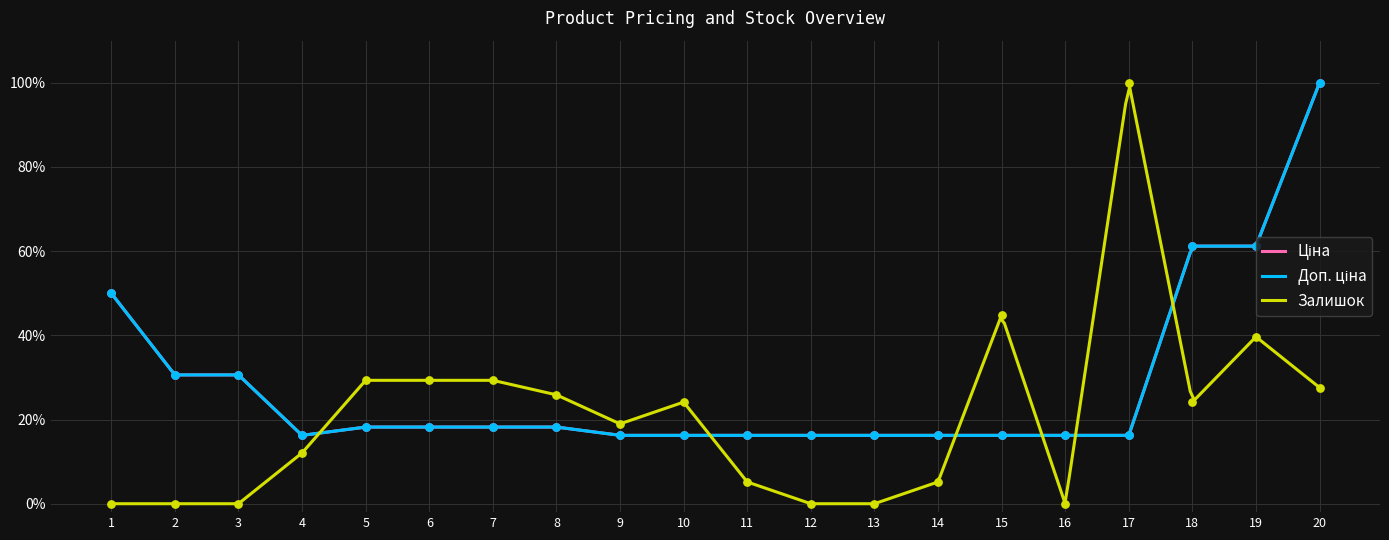

At how many categories does at least one series exceed 0?

20